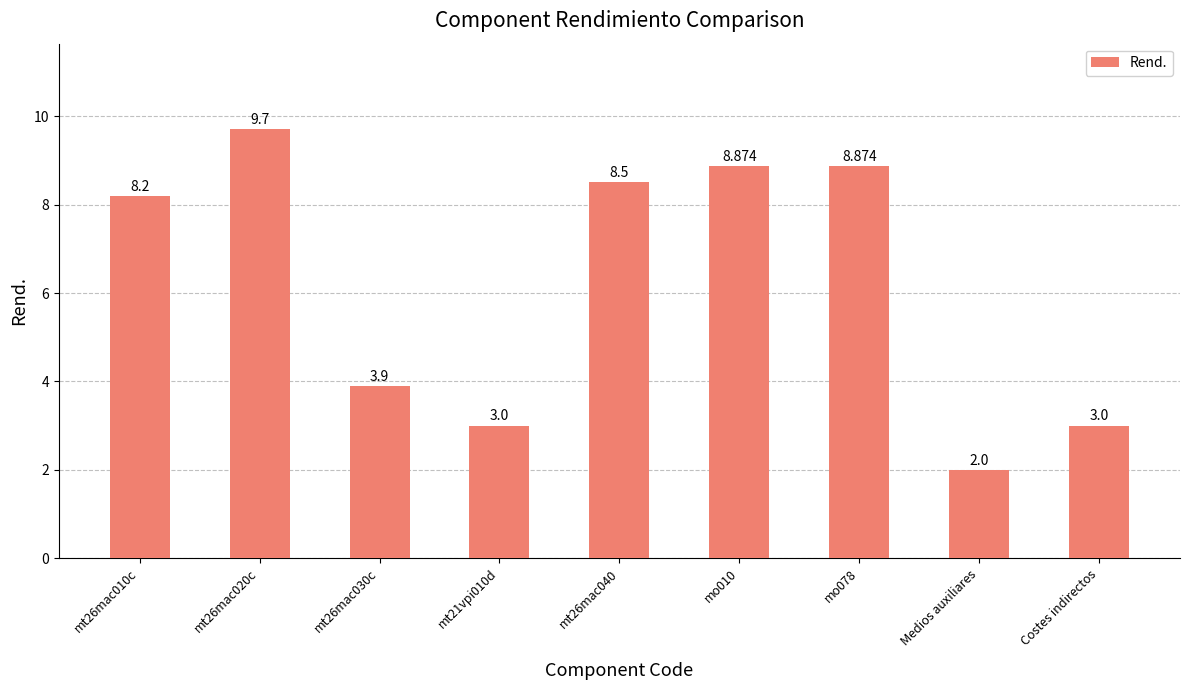

The value at mt26mac020c is 4.5. True or false?

False